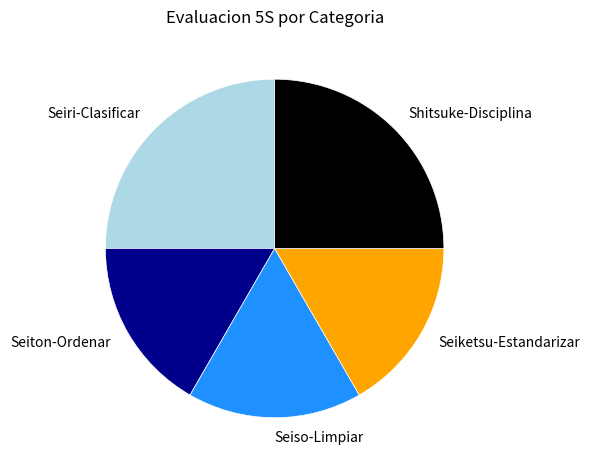

How many slices are in this pie chart?

5